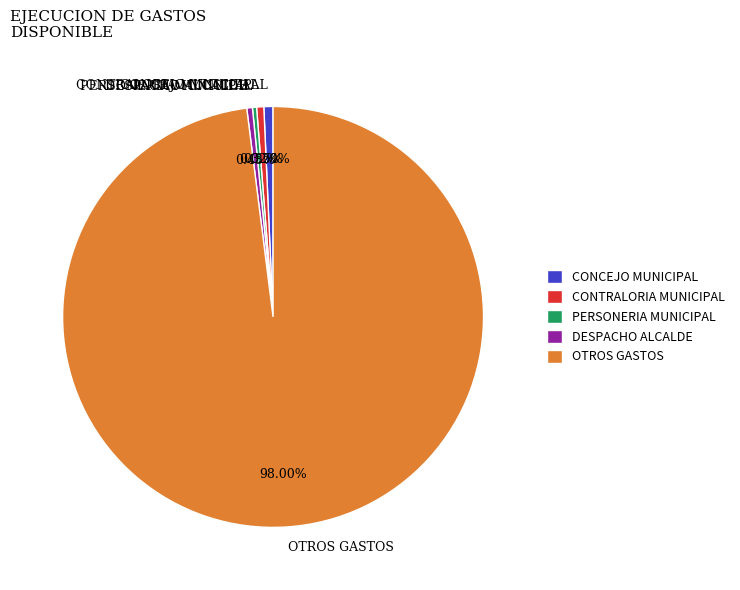

What is the largest slice in the pie chart?

OTROS GASTOS